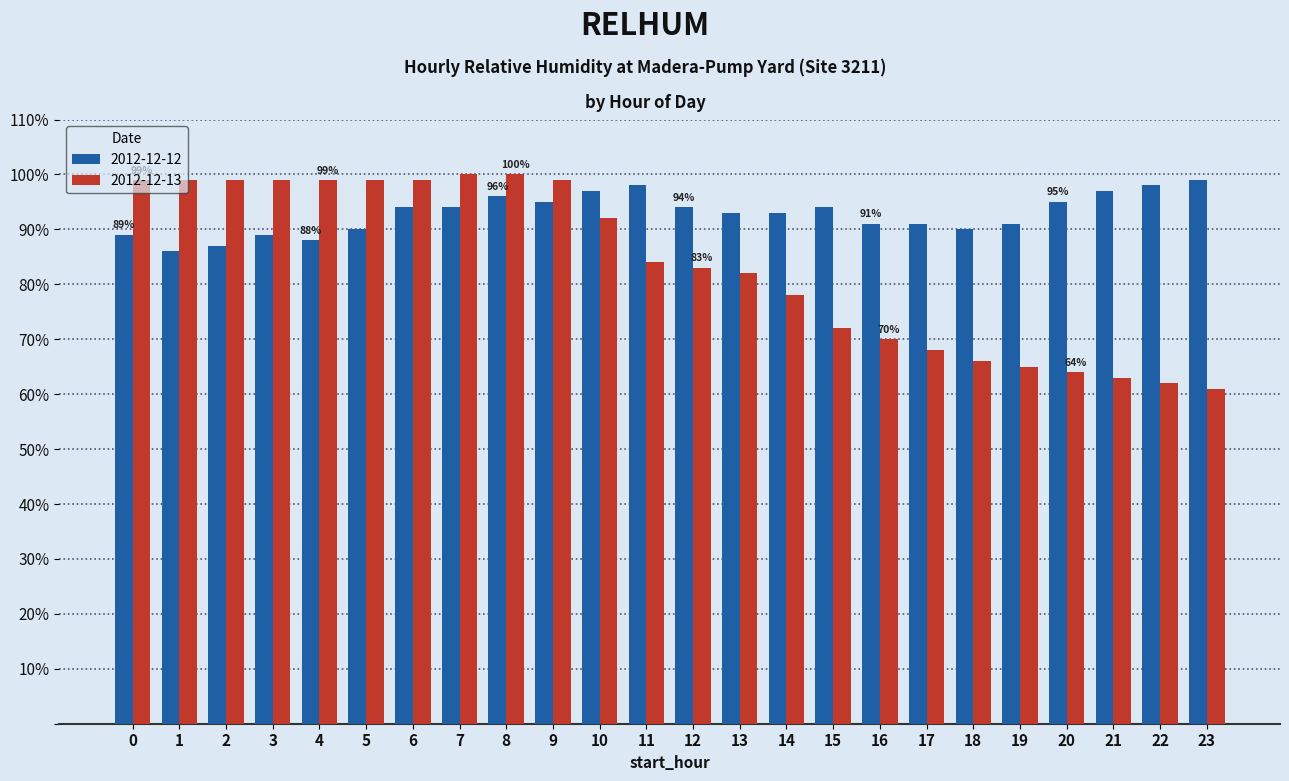

List the series in order of their overall mean, highest first.

2012-12-12, 2012-12-13